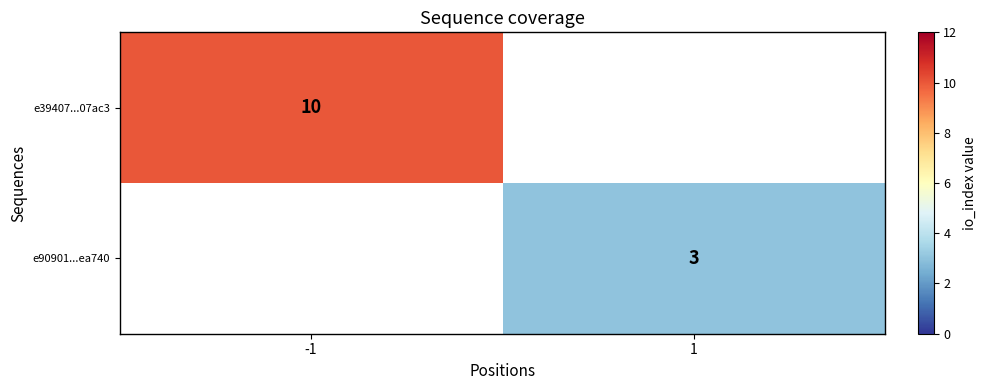

The e90901...ea740 series shows 5 at 1. True or false?

False